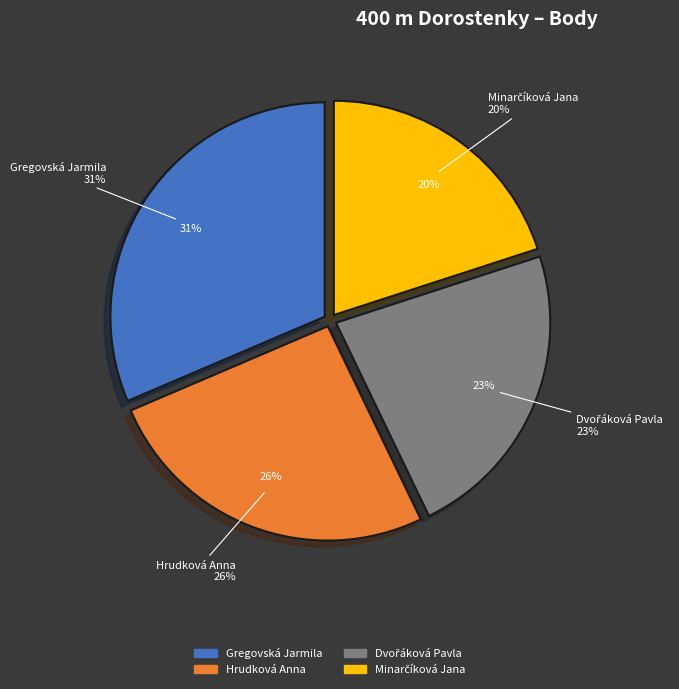

To the nearest percent, what is the combined percentage of Hrudková Anna and Dvořáková Pavla?

49%